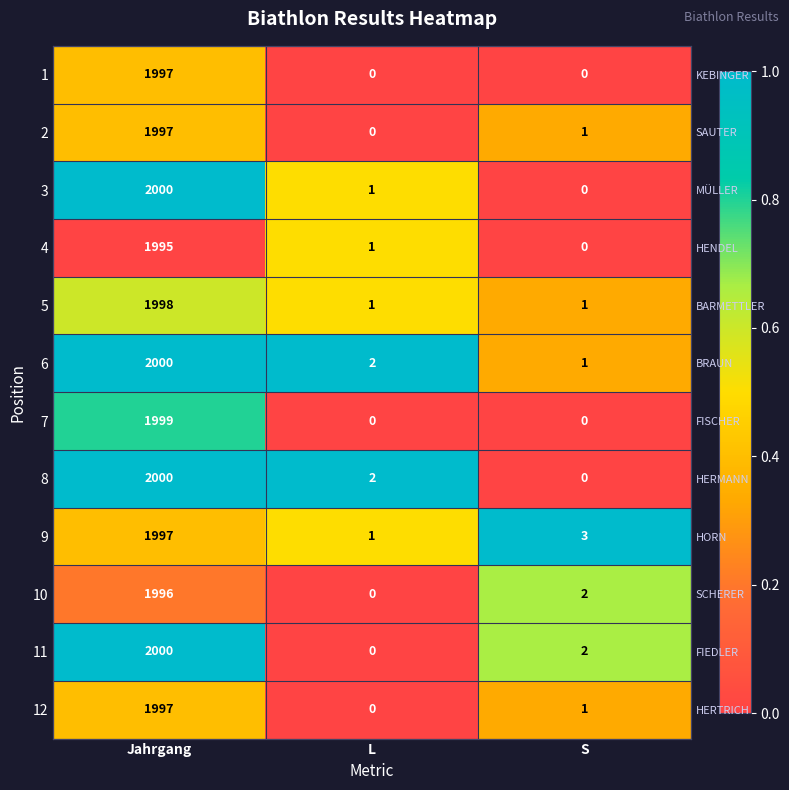

Rank the categories by 12 value from highest to lowest.

Jahrgang, S, L